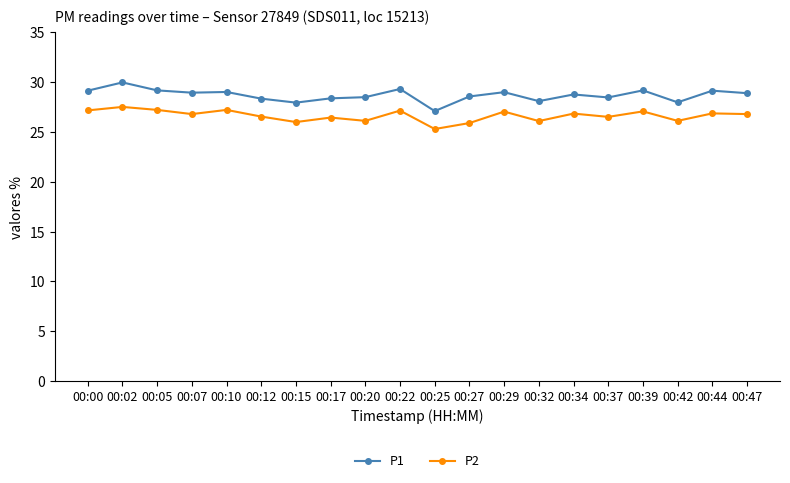

True or false: P1 and P2 intersect in this chart.

False